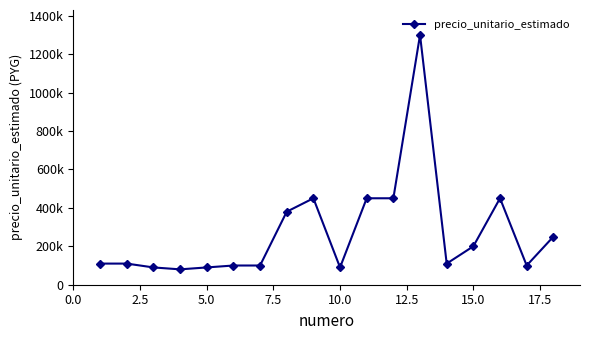

Does the chart have visible grid lines?

No